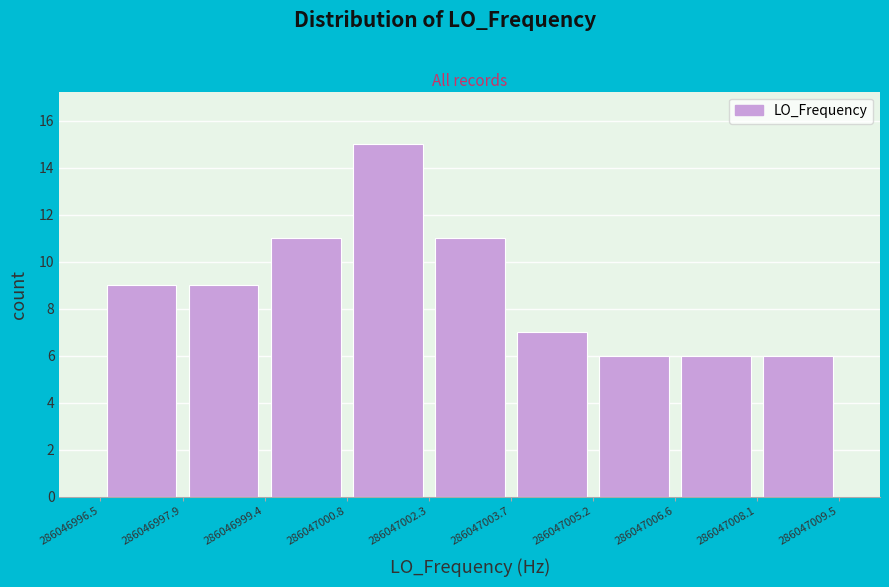

Reading left to right, transcribe this chart: for each bar, give the range it covers on the x-axis and its height. The values are not printed on the chart, so give them approximately, as read against the axis.

286046996.5 to 286046997.9: 9
286046997.9 to 286046999.4: 9
286046999.4 to 286047000.8: 11
286047000.8 to 286047002.3: 15
286047002.3 to 286047003.7: 11
286047003.7 to 286047005.2: 7
286047005.2 to 286047006.6: 6
286047006.6 to 286047008.1: 6
286047008.1 to 286047009.5: 6